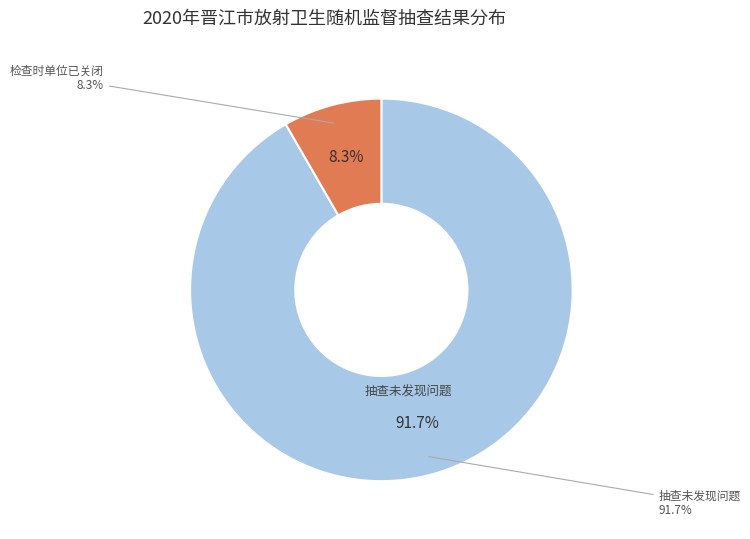

What percentage is the 抽查未发现问题 slice, to the nearest percent?

92%